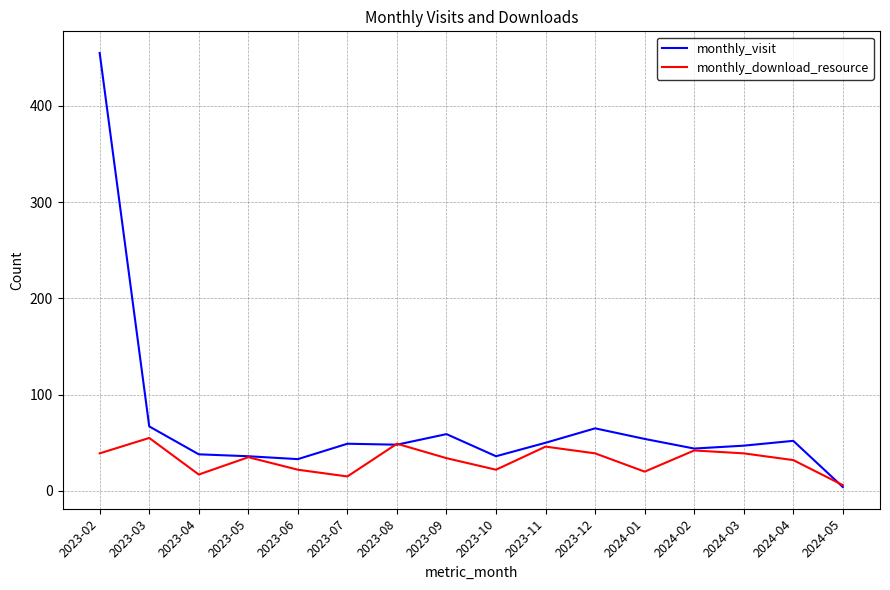

At 2023-04, list the series in order from smallest to largest.

monthly_download_resource, monthly_visit